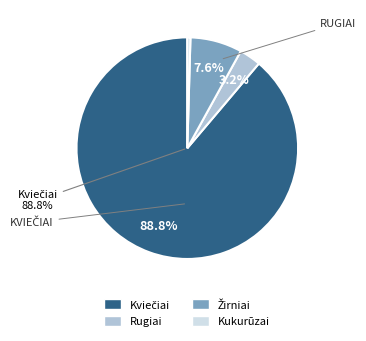

Is there any slice that represents more than half of the pie?

Yes